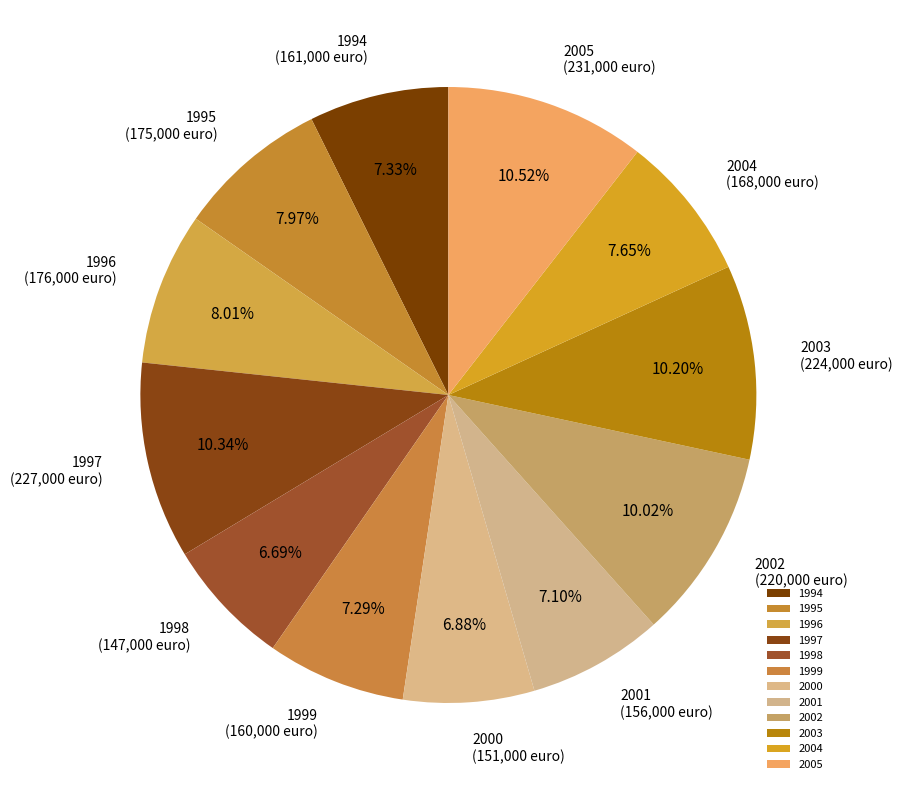

How many segments does this pie chart have?

12